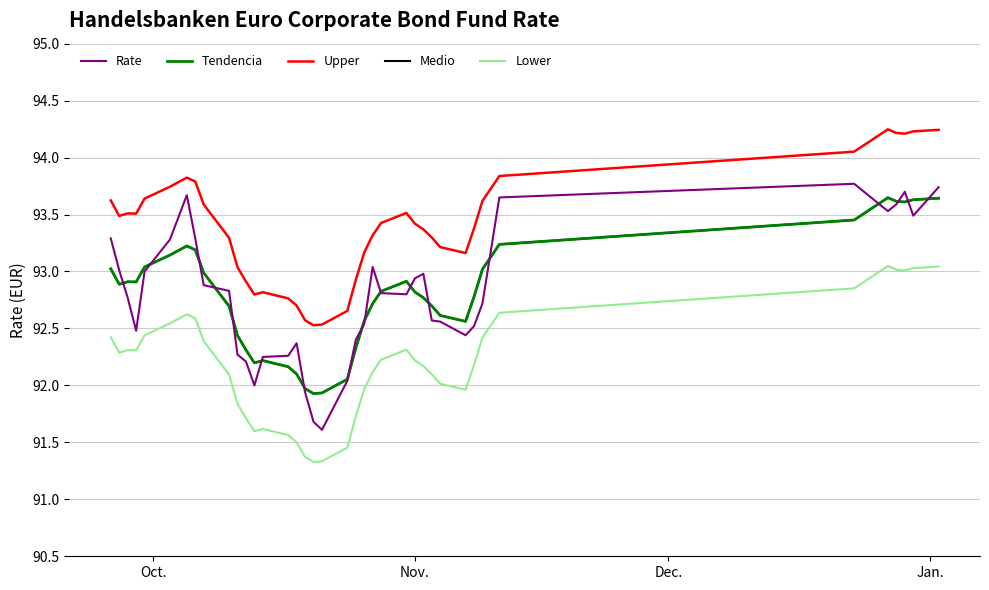

Is this an area chart (filled region under the line)?

No